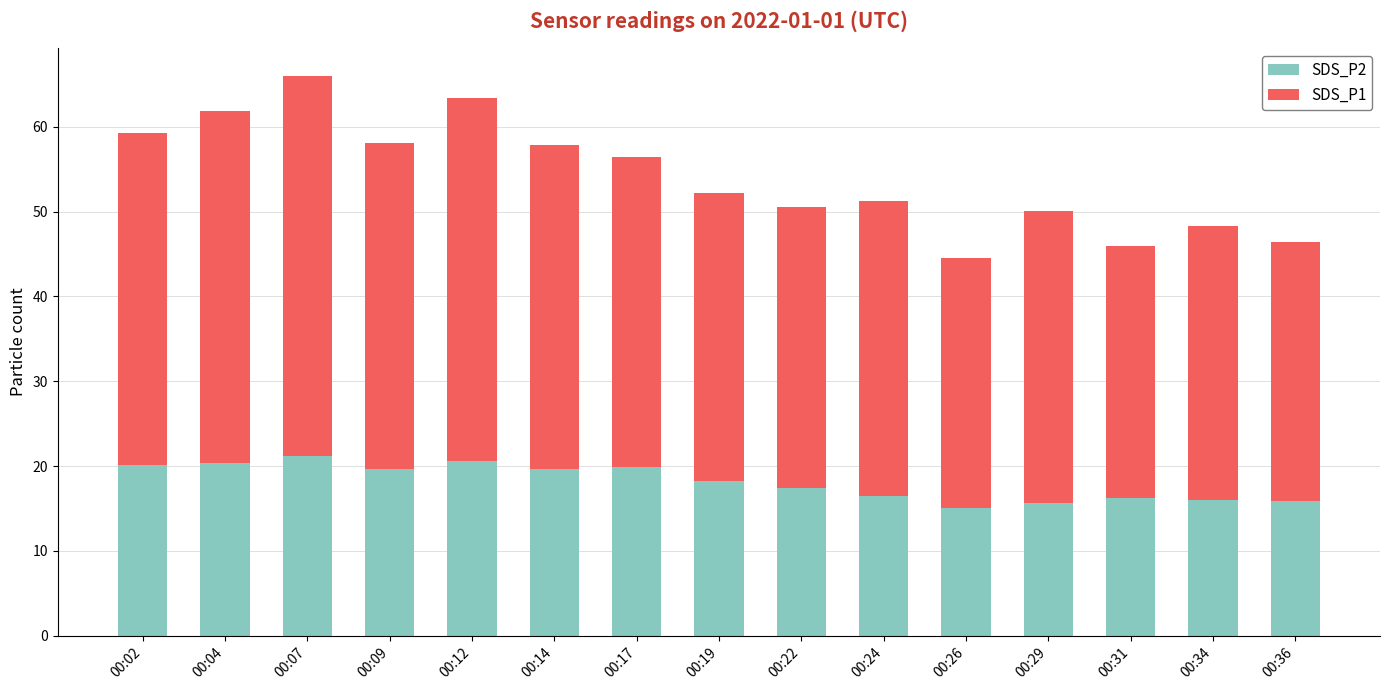

What is the total value across all series at 00:22?

50.6